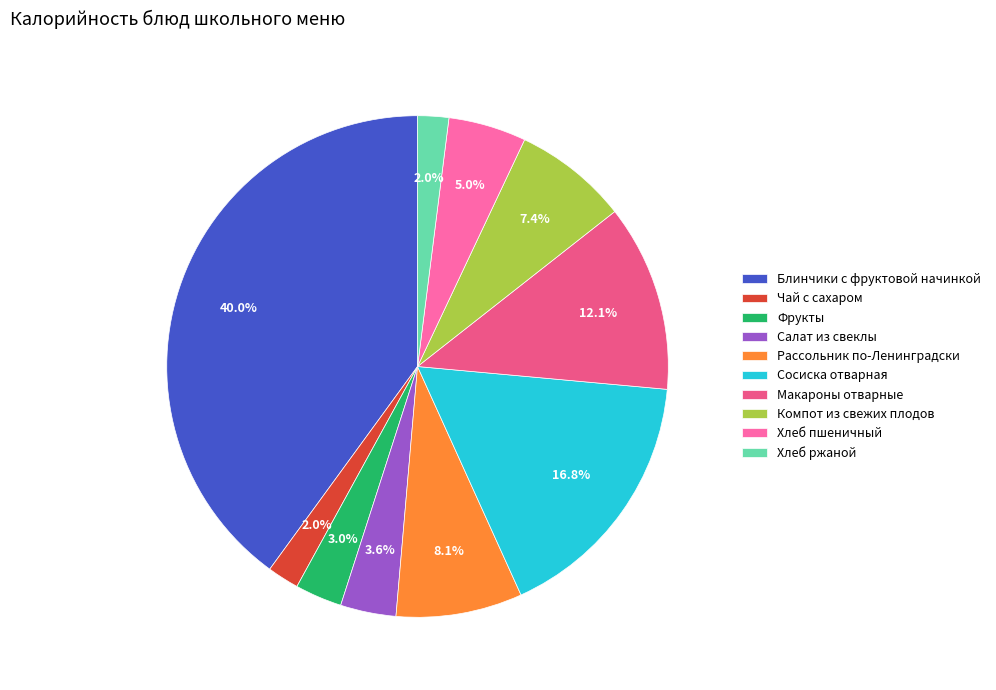

How many slices are in this pie chart?

10